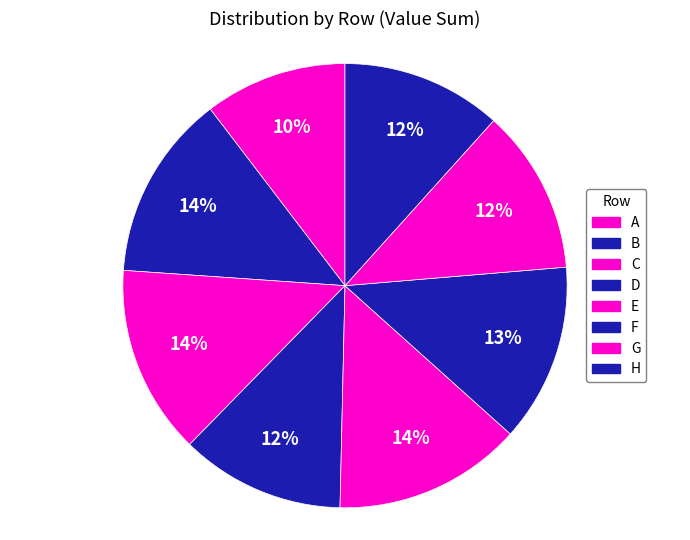

Count the number of slices in the pie.

8